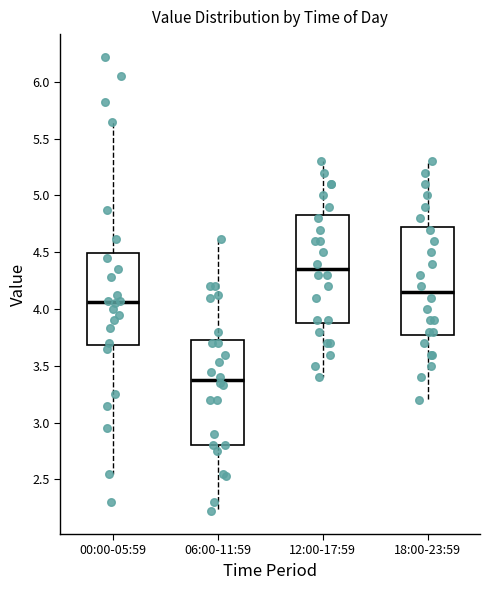

Reading left to right, read every box against the y-axis: the position of its median line, the range the box covers, and the ends of its whiskers. The values are not printed on the chart, so give them approximately, as read against the axis.

00:00-05:59: median 4.05, box 3.70 to 4.50, whiskers 2.55 to 5.65
06:00-11:59: median 3.40, box 2.80 to 3.75, whiskers 2.20 to 4.60
12:00-17:59: median 4.35, box 3.90 to 4.85, whiskers 3.40 to 5.30
18:00-23:59: median 4.15, box 3.80 to 4.75, whiskers 3.20 to 5.30